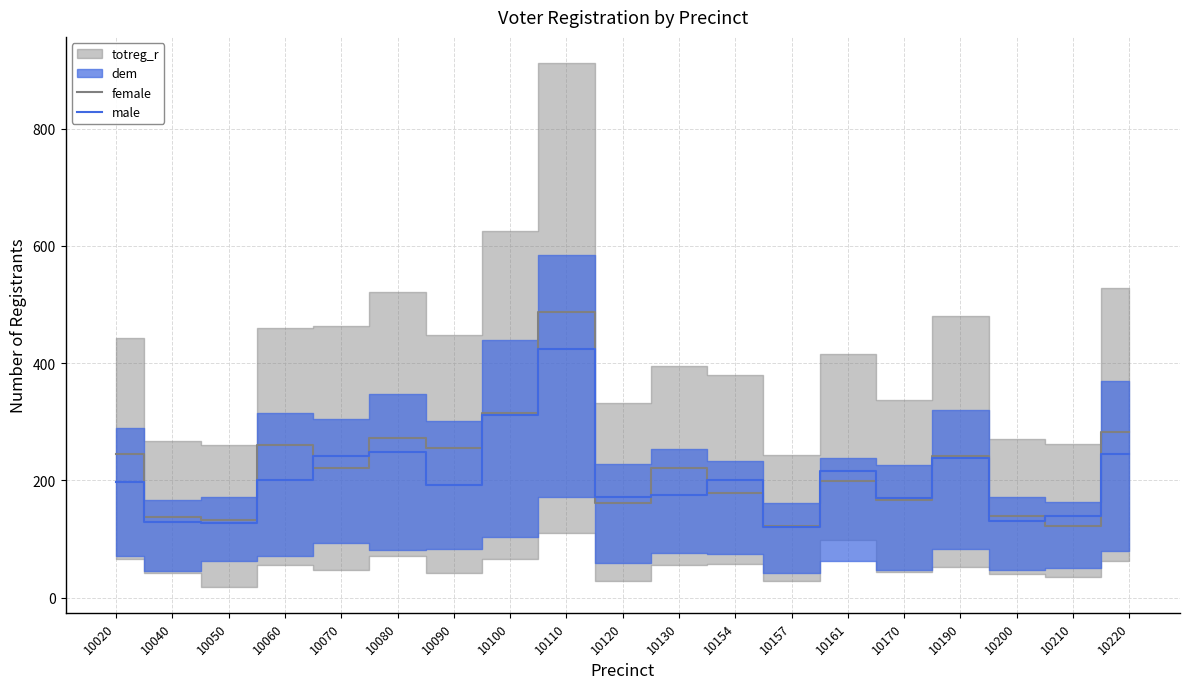

What is the highest value of the male series?

425